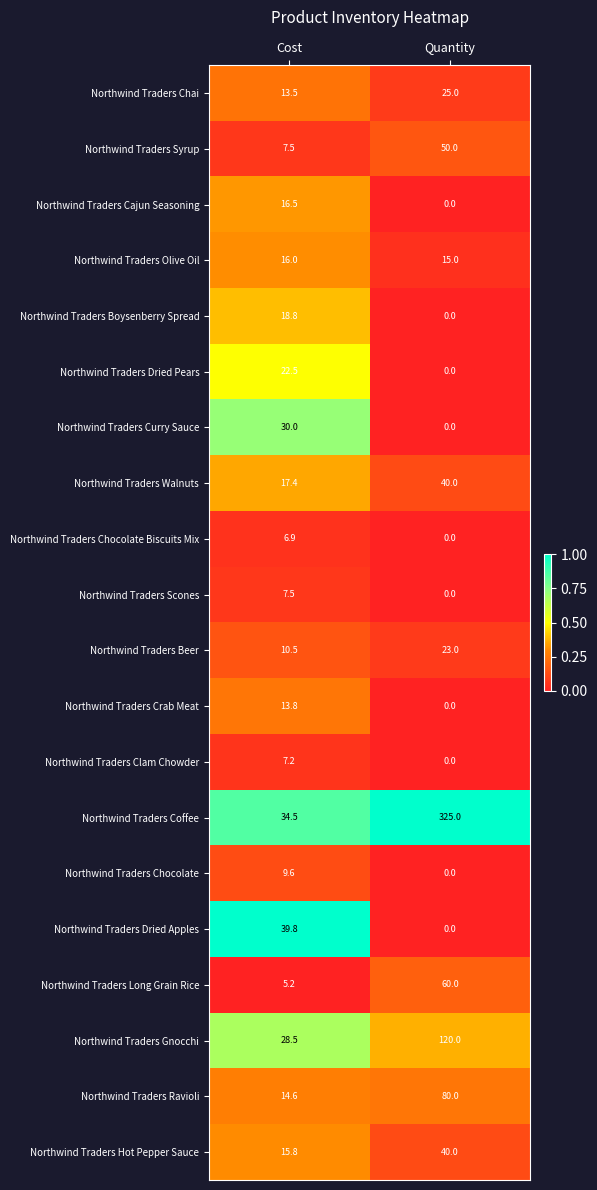

The value of Northwind Traders Hot Pepper Sauce at Cost is 15.8. True or false?

True